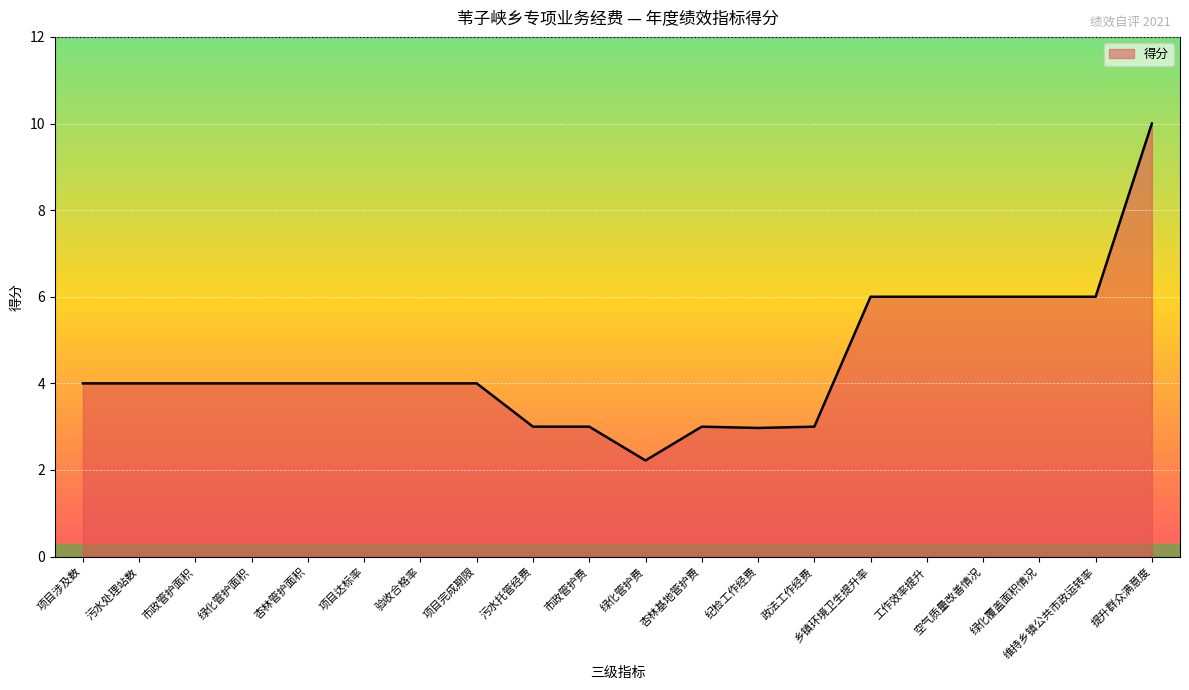

What is the sum of all values?

89.2